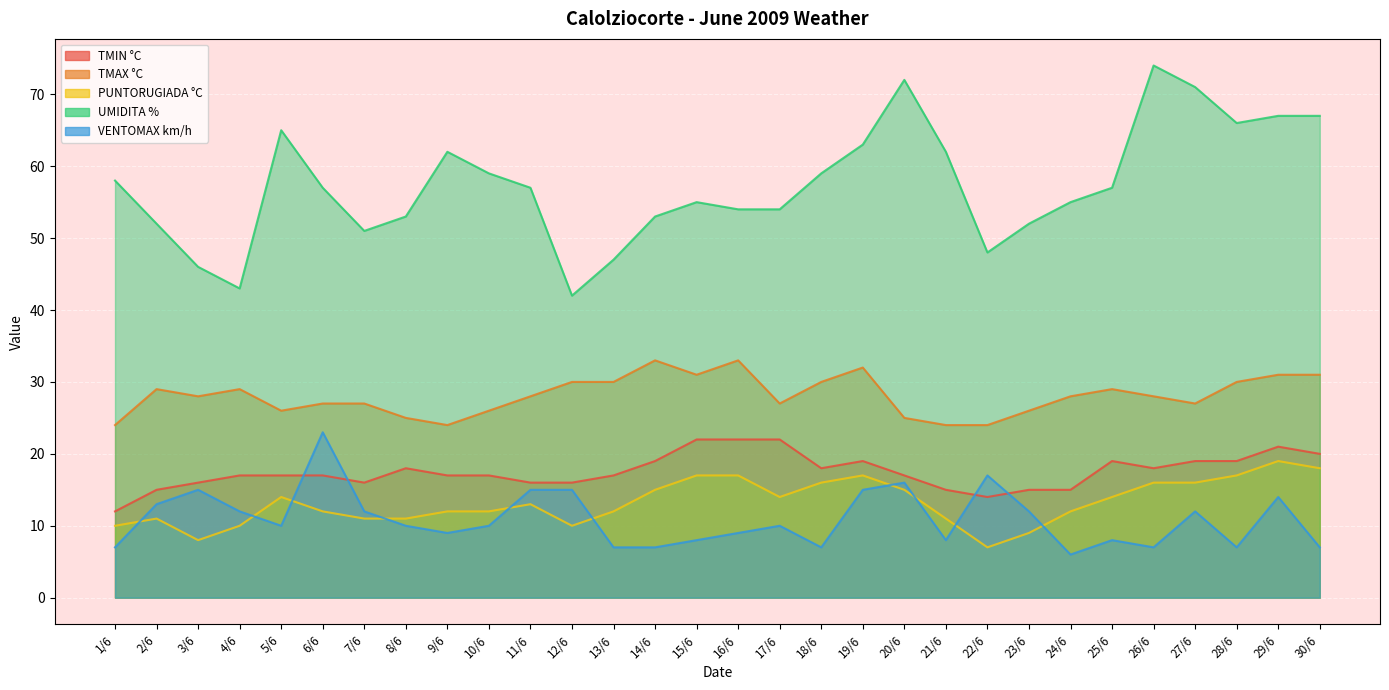

Rank the categories by TMAX °C value from lowest to highest.

1/6, 9/6, 21/6, 22/6, 8/6, 20/6, 5/6, 10/6, 23/6, 6/6, 7/6, 17/6, 27/6, 3/6, 11/6, 24/6, 26/6, 2/6, 4/6, 25/6, 12/6, 13/6, 18/6, 28/6, 15/6, 29/6, 30/6, 19/6, 14/6, 16/6